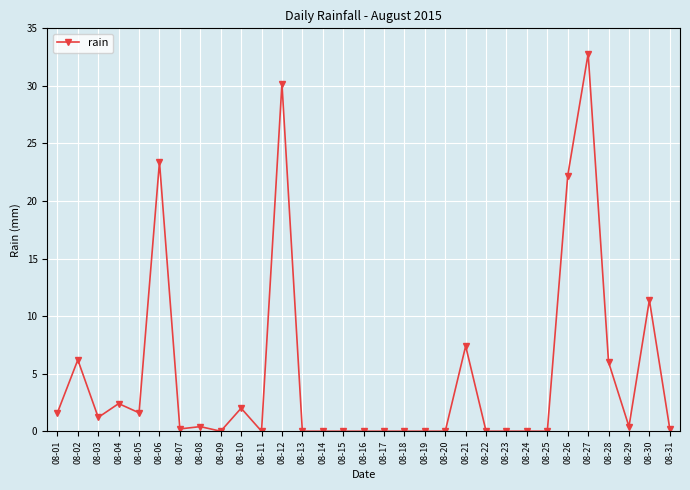

Reading right to left, extract all data points from this chart.

08-31=0.2	08-30=11.4	08-29=0.4	08-28=6.0	08-27=32.8	08-26=22.2	08-25=0.0	08-24=0.0	08-23=0.0	08-22=0.0	08-21=7.4	08-20=0.0	08-19=0.0	08-18=0.0	08-17=0.0	08-16=0.0	08-15=0.0	08-14=0.0	08-13=0.0	08-12=30.2	08-11=0.0	08-10=2.0	08-09=0.0	08-08=0.4	08-07=0.2	08-06=23.4	08-05=1.6	08-04=2.4	08-03=1.2	08-02=6.2	08-01=1.6